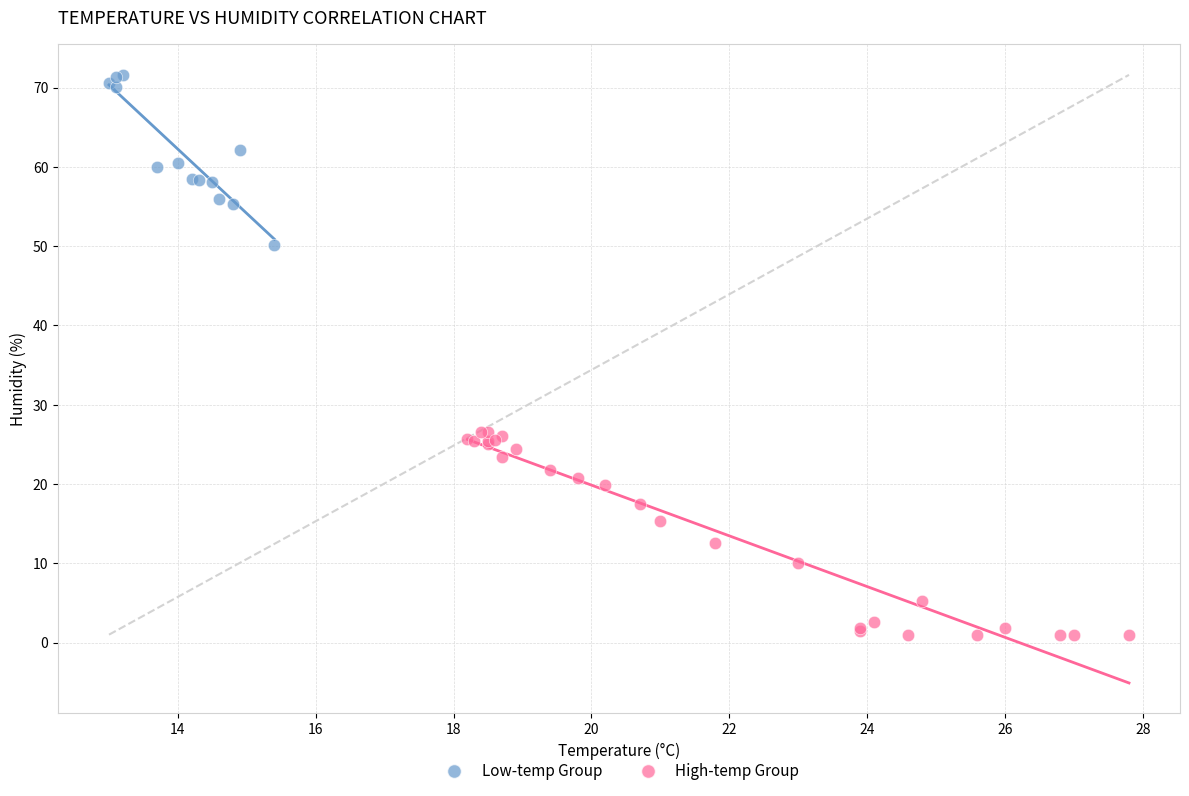

Which series contains the lowest Y value?

High-temp Group